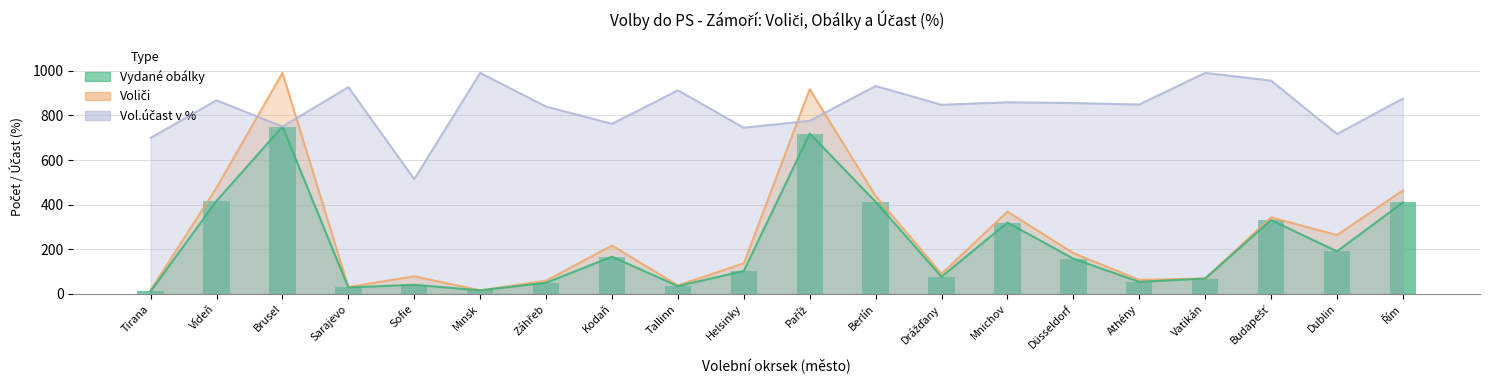

Which series has the largest range (max minus min)?

Voliči